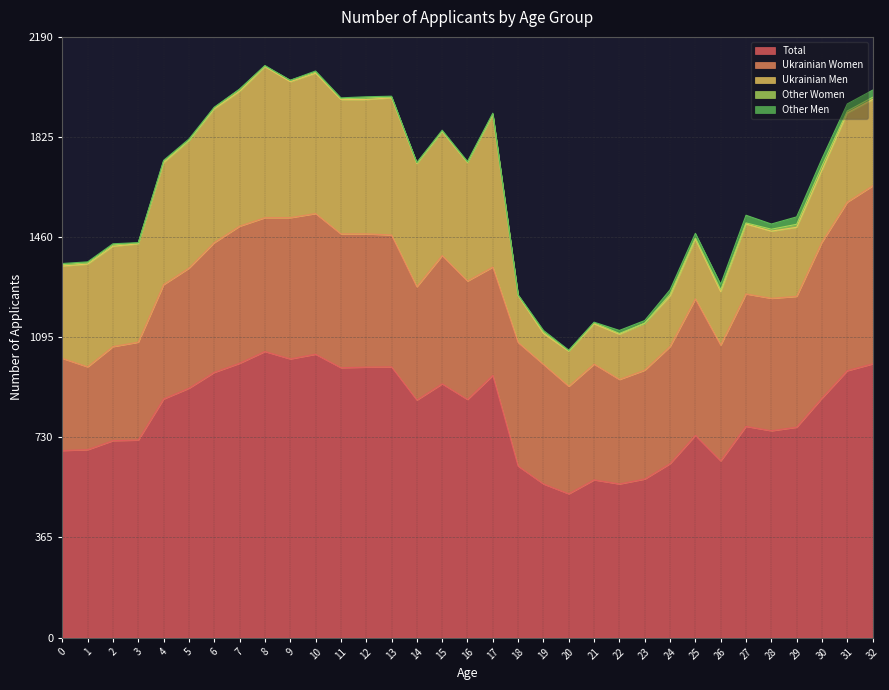

Reading left to right, transcribe all the data shown in this chart.

Total: 0=682	1=685	2=718	3=720	4=870	5=909	6=967	7=1000	8=1043	9=1016	10=1033	11=984	12=986	13=987	14=866	15=925	16=868	17=956	18=625	19=560	20=524	21=575	22=560	23=578	24=634	25=737	26=644	27=770	28=754	29=767	30=873	31=973	32=998
Ukrainian Women: 0=336	1=302	2=343	3=357	4=417	5=438	6=473	7=500	8=488	9=515	10=513	11=488	12=486	13=481	14=413	15=468	16=432	17=395	18=451	19=436	20=392	21=422	22=381	23=397	24=427	25=498	26=422	27=483	28=483	29=477	30=569	31=615	32=649
Ukrainian Men: 0=337	1=375	2=366	3=359	4=445	5=465	6=488	7=492	8=551	9=496	10=512	11=490	12=490	13=500	14=449	15=452	16=432	17=555	18=171	19=113	20=128	21=147	22=165	23=171	24=184	25=218	26=195	27=255	28=245	29=252	30=263	31=325	32=315
Other Women: 0=5	1=5	2=5	3=3	4=5	5=1	6=4	7=7	8=2	9=5	10=4	11=3	12=6	13=3	14=3	15=1	16=1	17=3	18=1	19=5	20=2	21=4	22=3	23=0	24=7	25=4	26=7	27=4	28=7	29=11	30=15	31=7	32=8
Other Men: 0=4	1=3	2=4	3=1	4=3	5=5	6=2	7=1	8=2	9=0	10=4	11=3	12=4	13=3	14=1	15=4	16=3	17=3	18=2	19=6	20=2	21=2	22=11	23=10	24=16	25=17	26=20	27=28	28=19	29=27	30=26	31=26	32=26